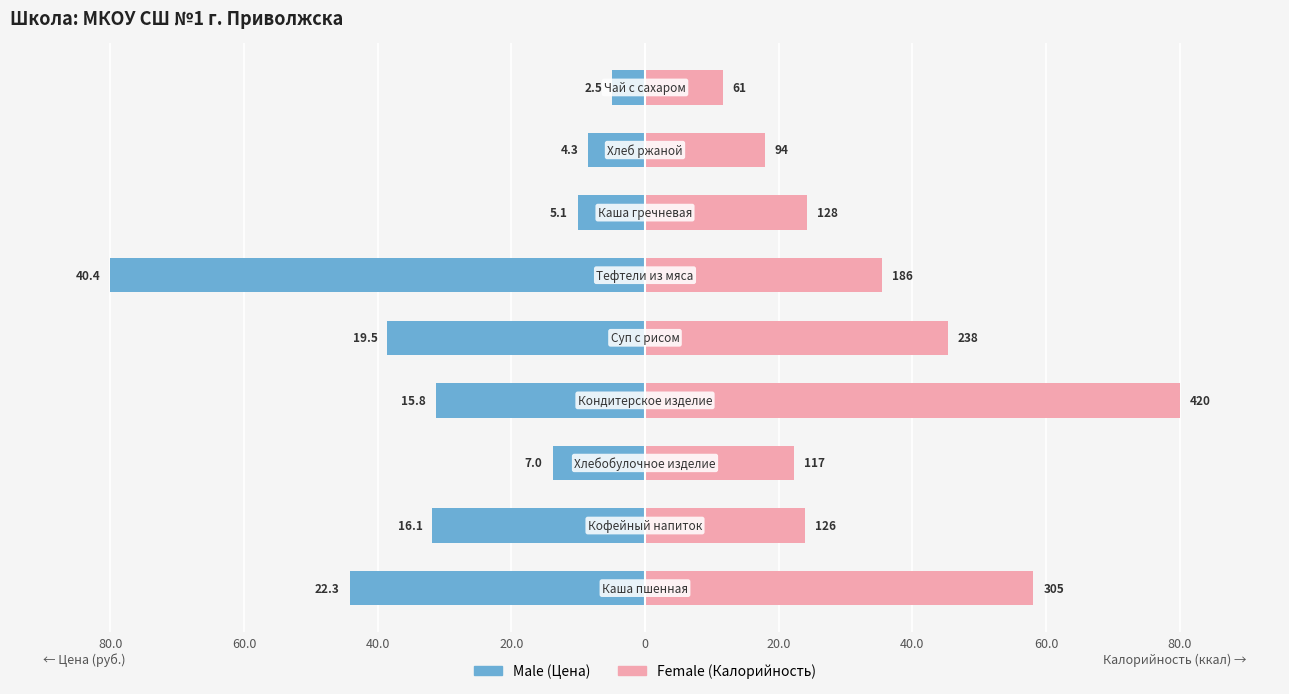

Reading right to left, extract all data points from this chart.

Male: 80.0=-4.9	60.0=-8.5	40.0=-10.0	20.0=-80.0	0=-38.5	20.0=-31.2	40.0=-13.8	60.0=-31.8	80.0=-44.2
Female: 80.0=11.6	60.0=17.9	40.0=24.3	20.0=35.4	0=45.3	20.0=80.0	40.0=22.3	60.0=24.0	80.0=58.1